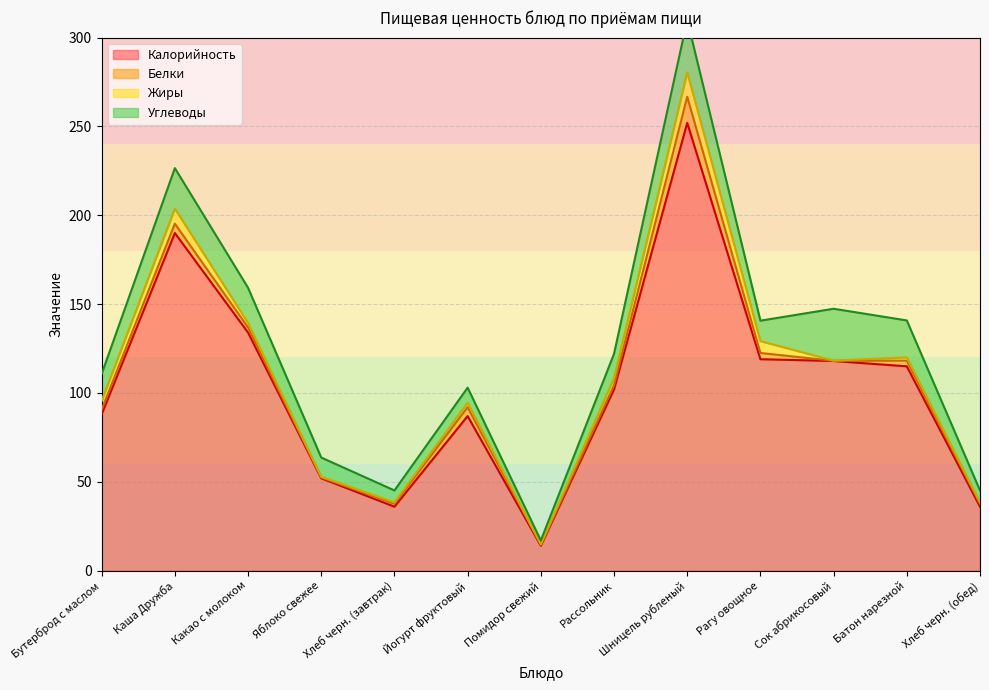

Reading left to right, transcribe all the data shown in this chart.

Калорийность: 88.0	190.0	134.0	52.0	36.0	87.0	14.0	102.0	252.0	119.0	118.0	115.0	36.0
Белки: 2.6	5.3	2.9	0.4	1.6	5.0	0.6	2.3	14.7	3.5	0.1	3.2	1.6
Жиры: 5.0	8.5	2.5	0.4	0.8	2.5	0.2	4.2	13.8	6.7	0.1	1.8	0.8
Углеводы: 15.1	22.8	19.8	10.8	6.7	8.5	2.2	13.6	29.4	11.5	29.2	20.8	6.7